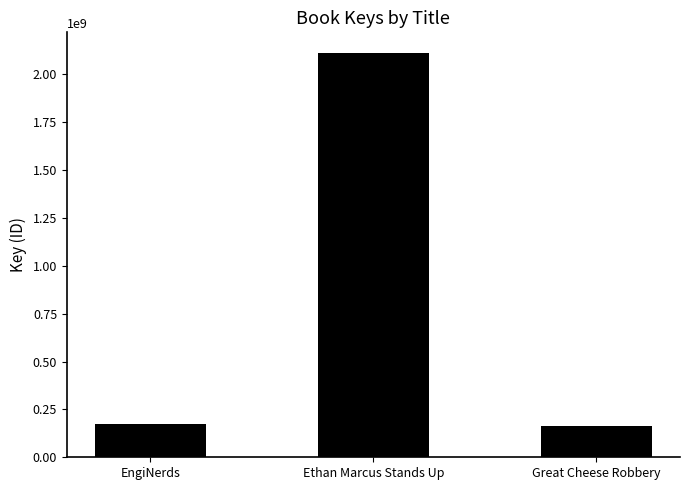

The chart shows a value of 2112904058 at Ethan Marcus Stands Up. True or false?

True